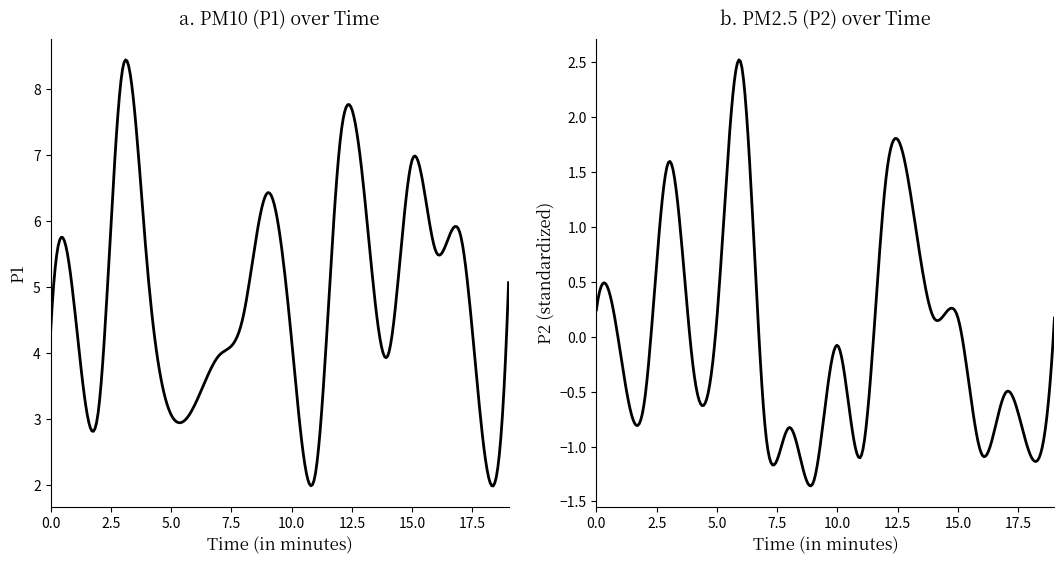

What are all the series names shown in the legend?

P1, P2